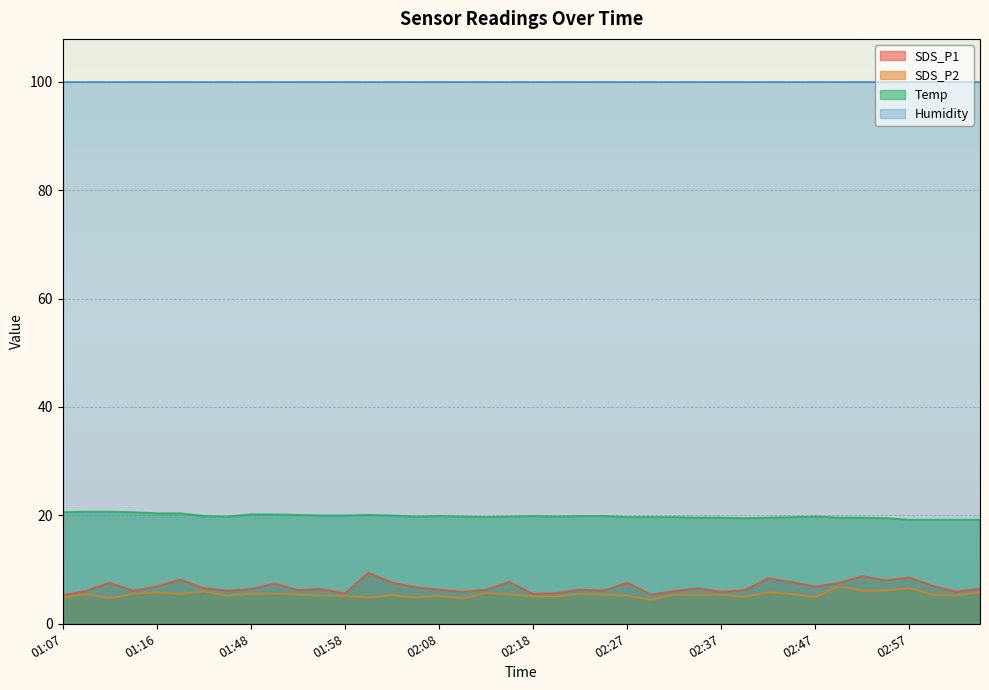

Is the value of SDS_P1 at 01:43 greater than the value of Temp at 02:15?

No